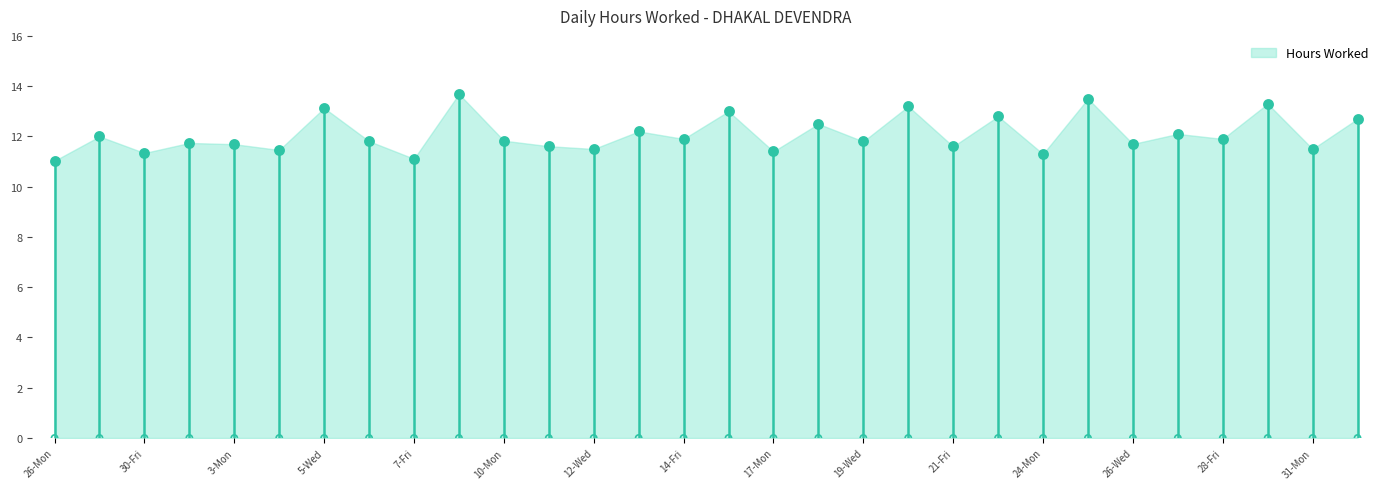

Between 28-Fri and 18-Tue, which is larger?

18-Tue